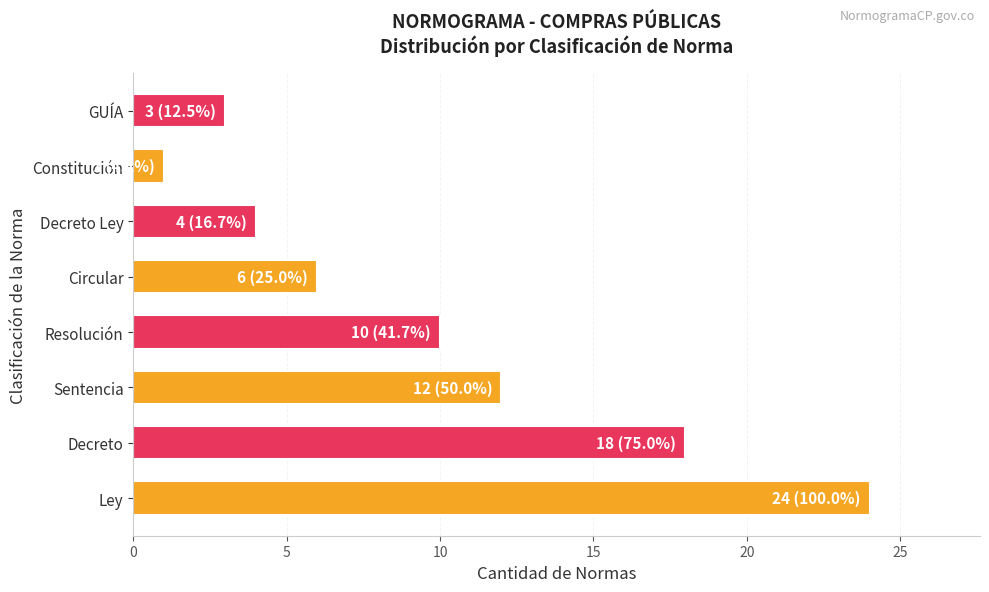

Between Decreto Ley and Ley, which is larger?

Ley